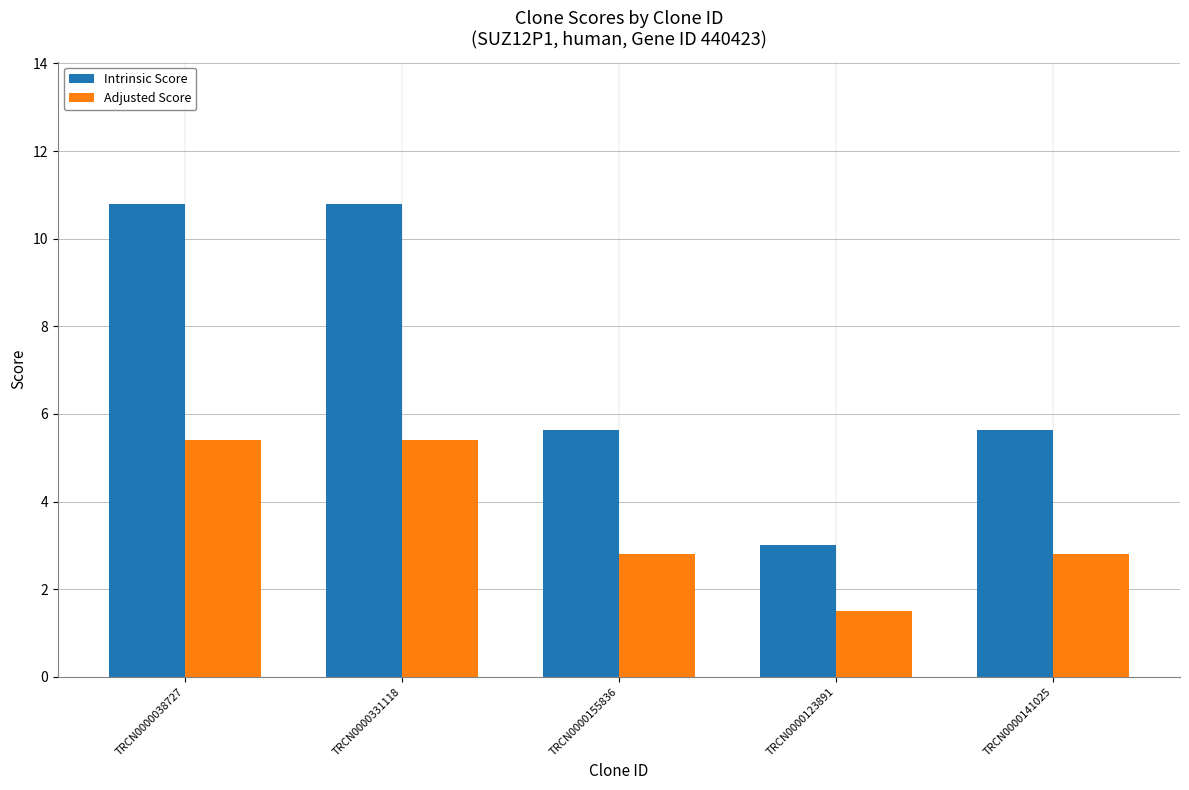

What is the smallest value displayed?

1.5